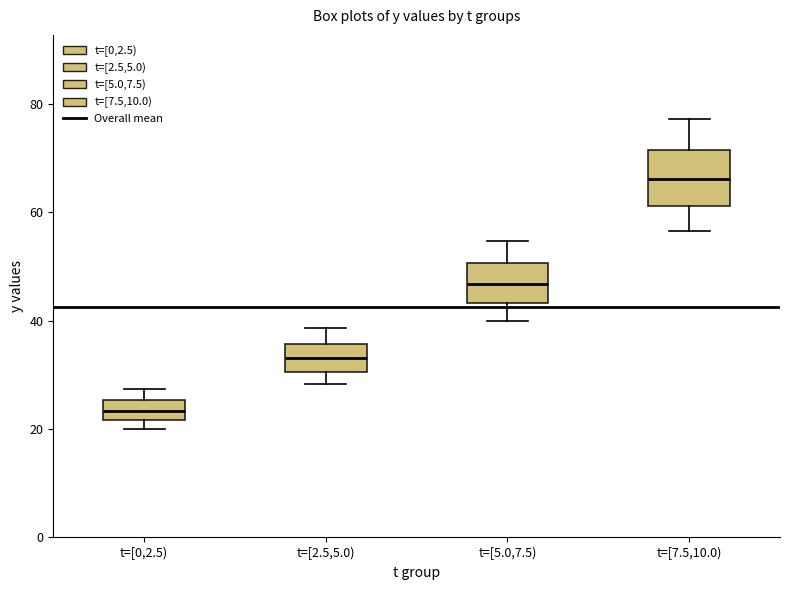

Where does the lower whisker of the box for t=[7.5,10.0) end on the y-axis? The values are not printed on the chart, so give them approximately, as read against the axis.

56